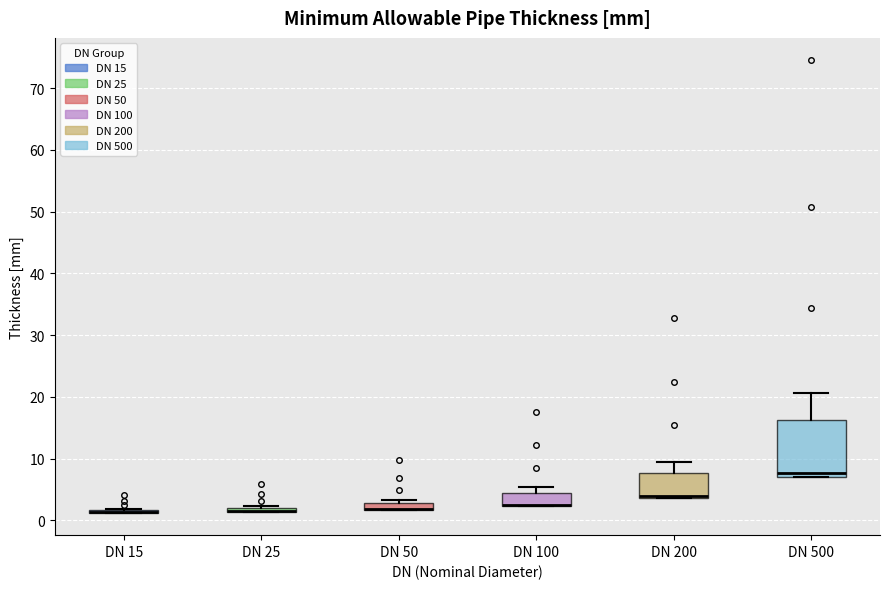

Where is the lower edge of the box for DN 200 on the y-axis? The values are not printed on the chart, so give them approximately, as read against the axis.

4